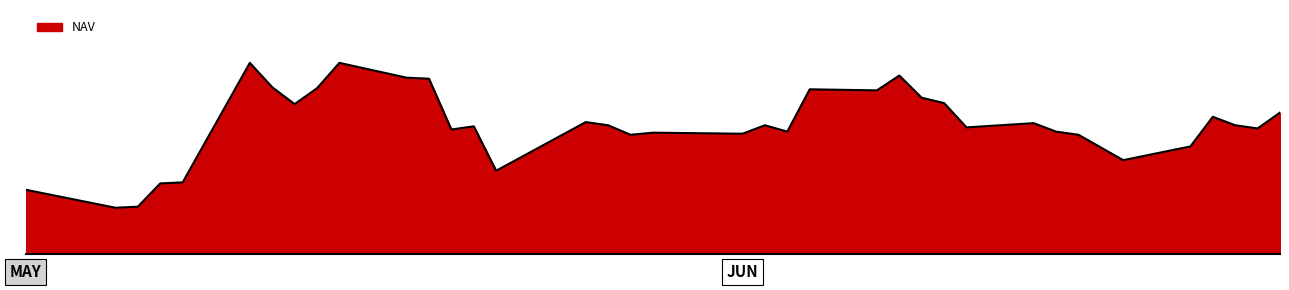

Does the chart have visible grid lines?

No